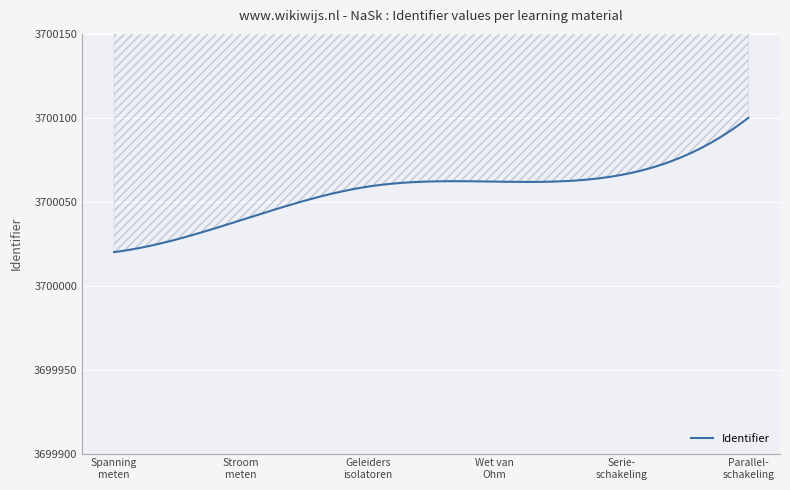

True or false: there are more than 1 points higher than both neighbors.

False